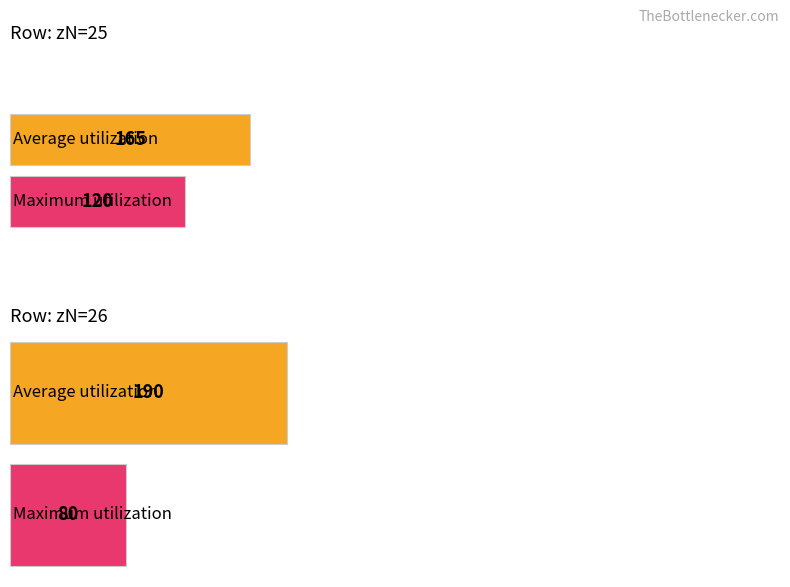

What are all the series names shown in the legend?

Average_util, Maximum_util